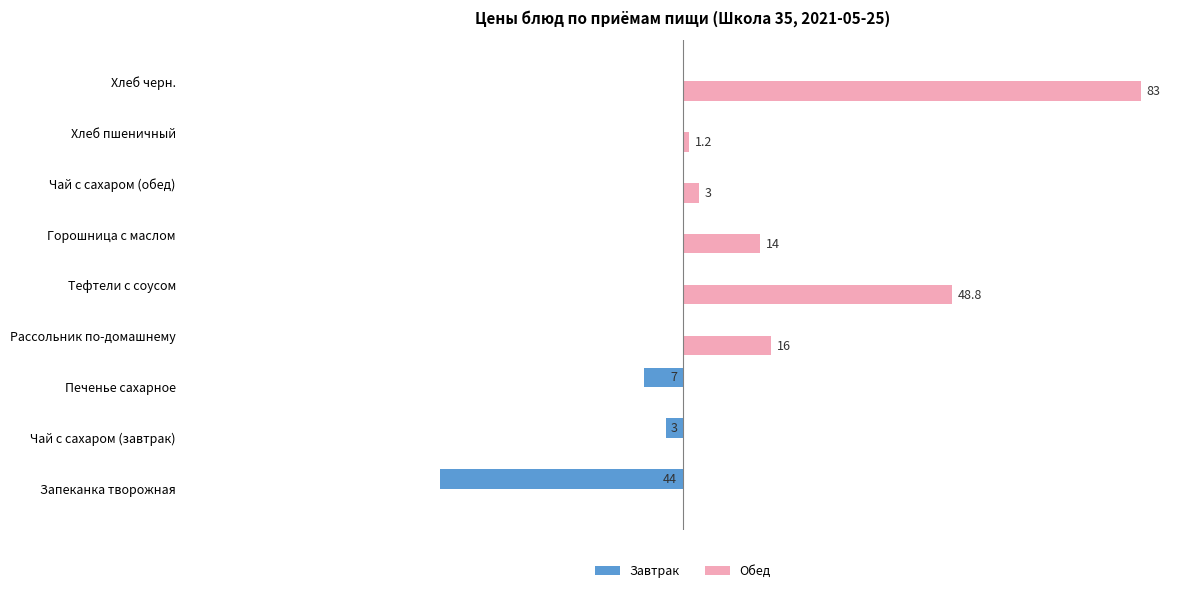

At which category does the chart reach its peak across all series?

Хлеб черн.